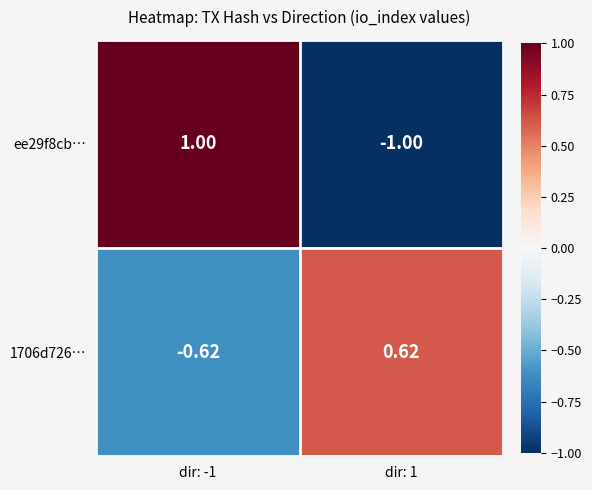

Is the value of 1706d726… at dir: -1 greater than the value of ee29f8cb… at dir: 1?

Yes